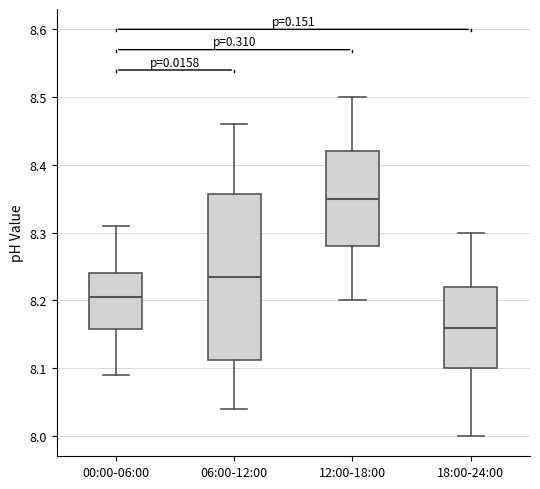

Which box has the lowest median line?

18:00-24:00